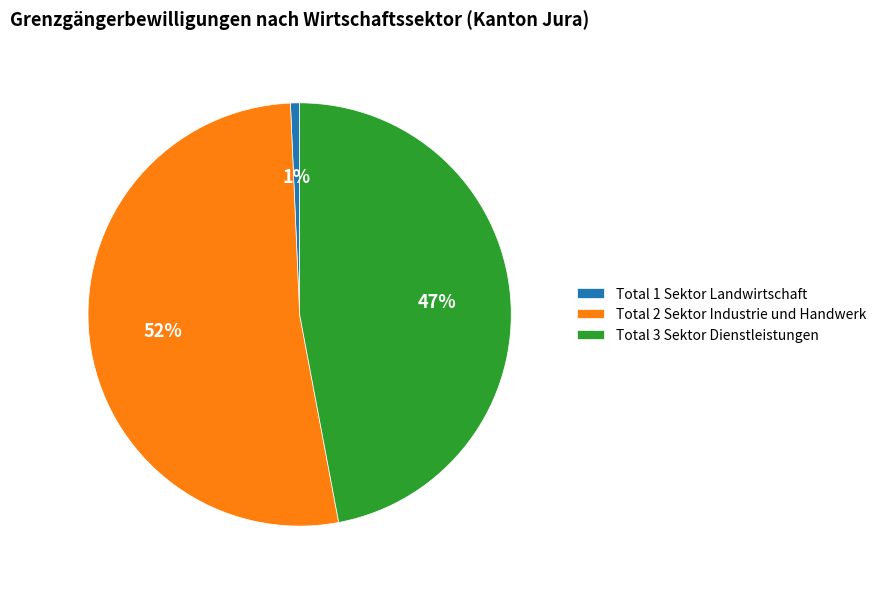

Is it true that Total 2 Sektor Industrie und Handwerk is 52% of the pie?

True